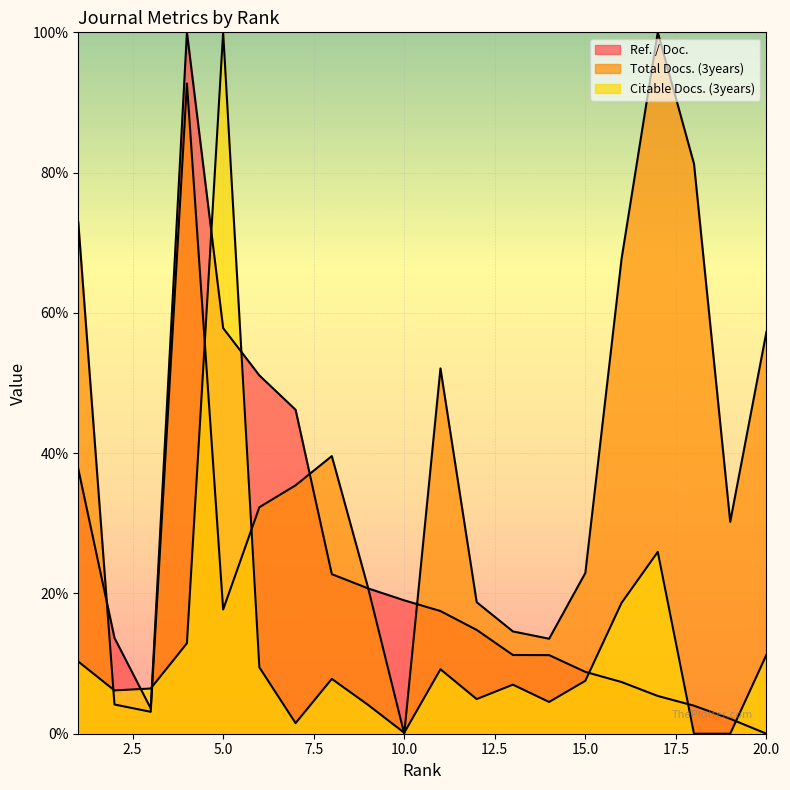

How many interior local peaks does the Total Docs. (3years) series have?

4